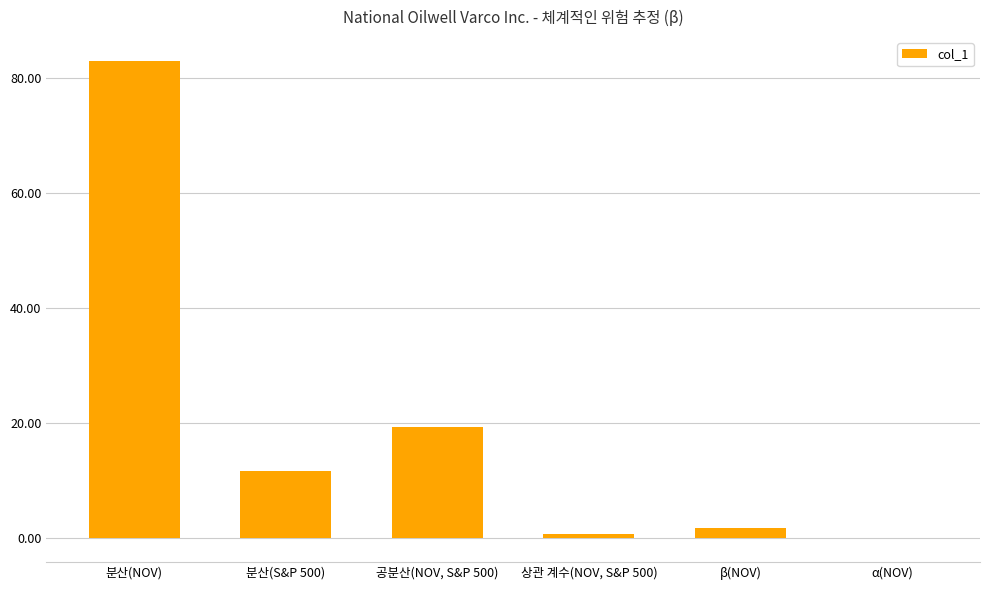

What is the greatest value displayed?

83.0